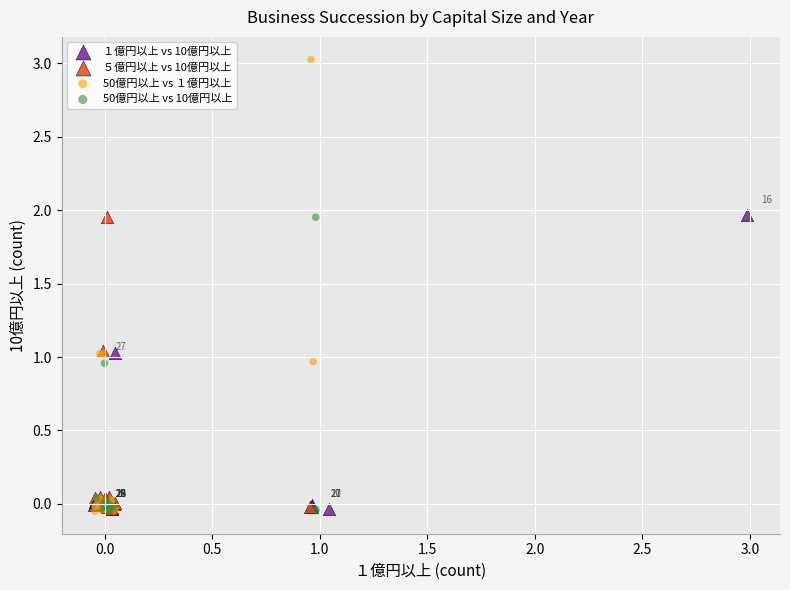

Which series has the widest spread of Y values?

50億円以上 vs １億円以上